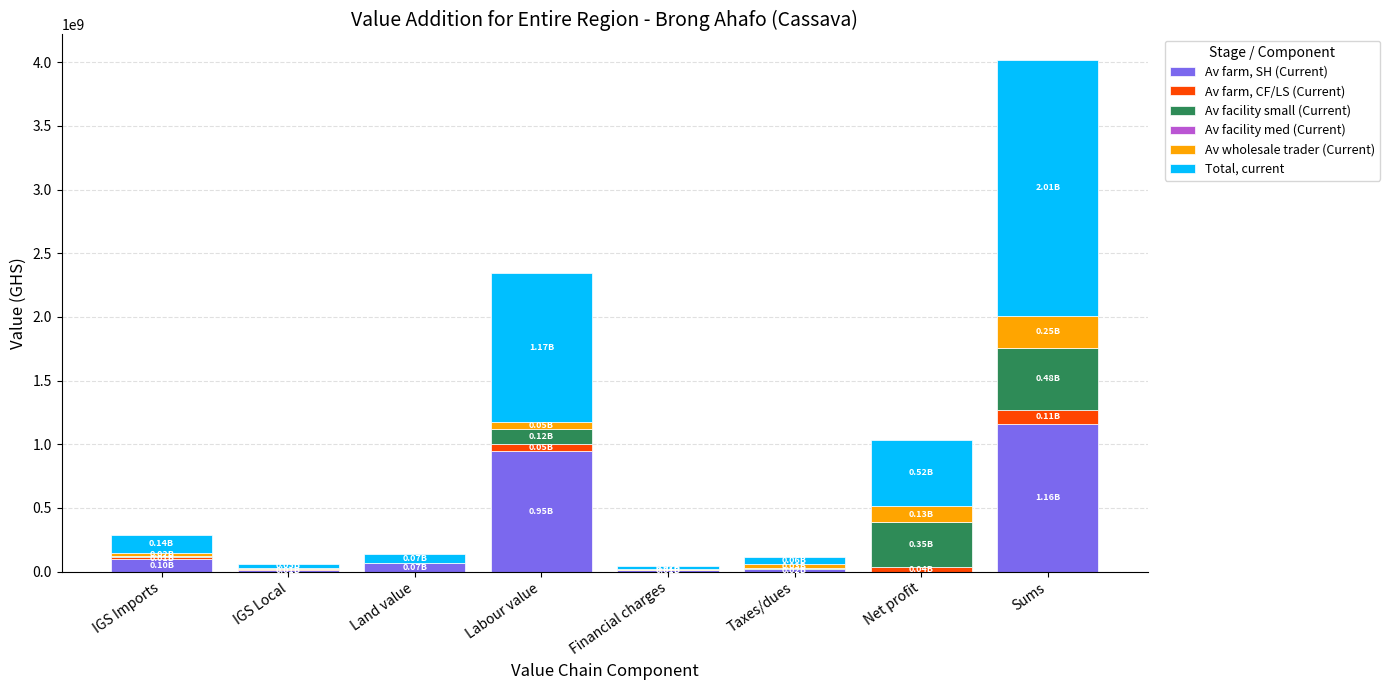

At which category is the sum across all series the highest?

Sums